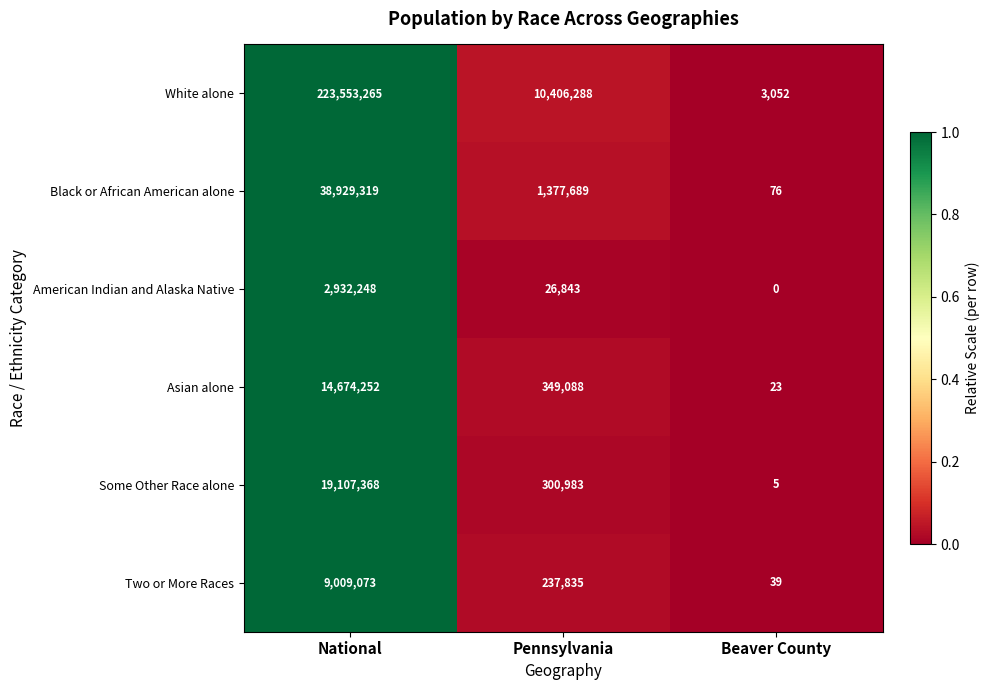

What is the sum of all White alone values?

233962605